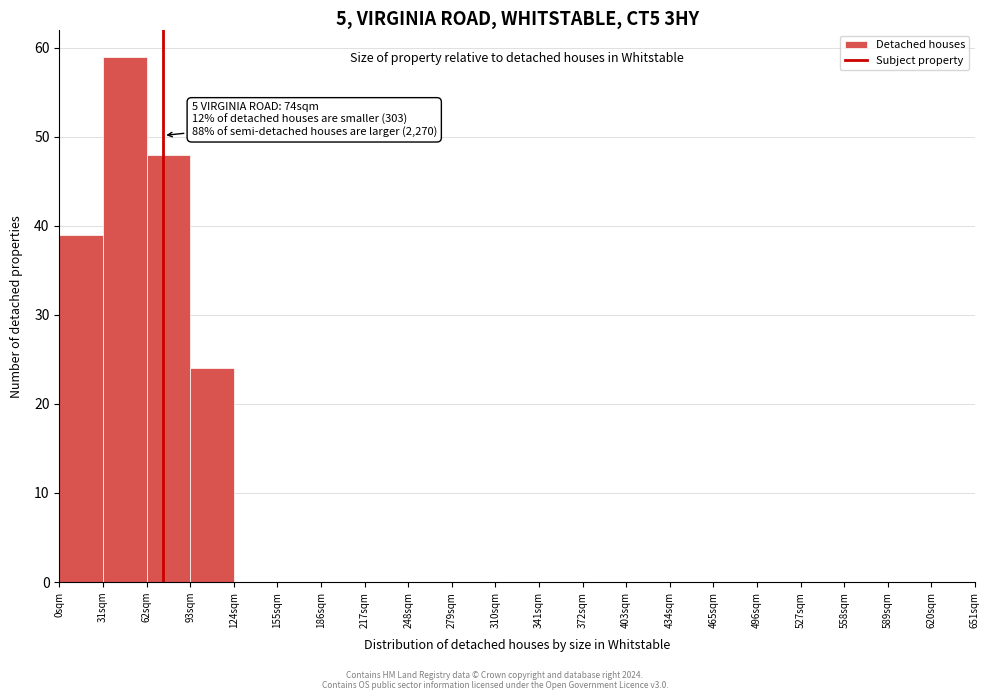

Over which range of the x-axis is the bar tallest?

31 to 62